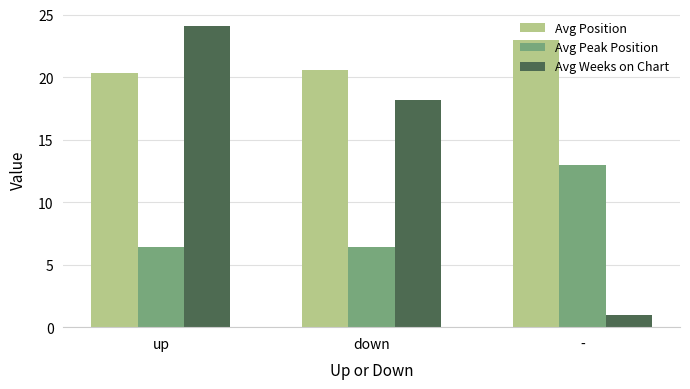

What is the label of the 3rd bar from the right?

up